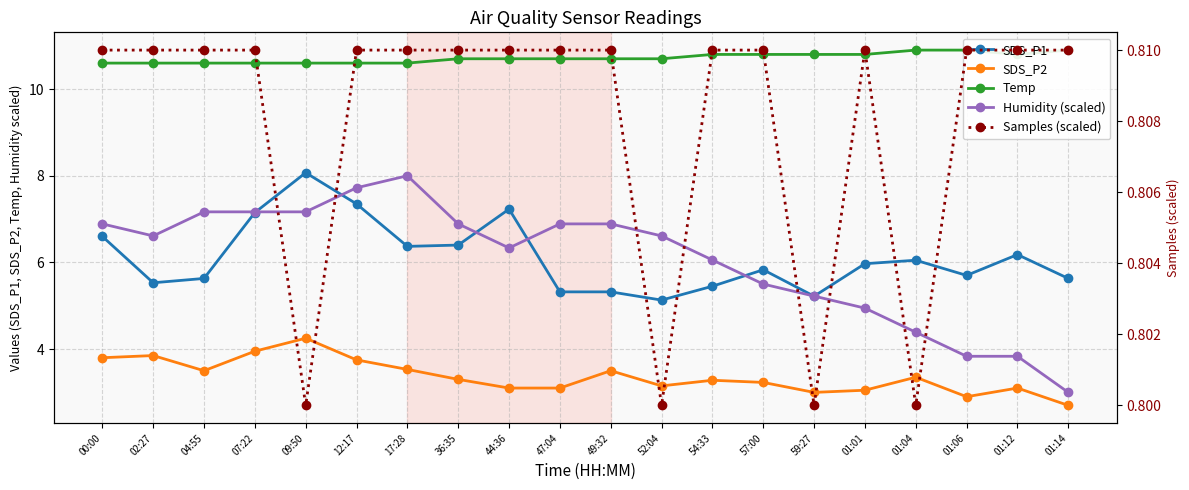

Which category has the lowest value in the SDS_P1 series?

52:04